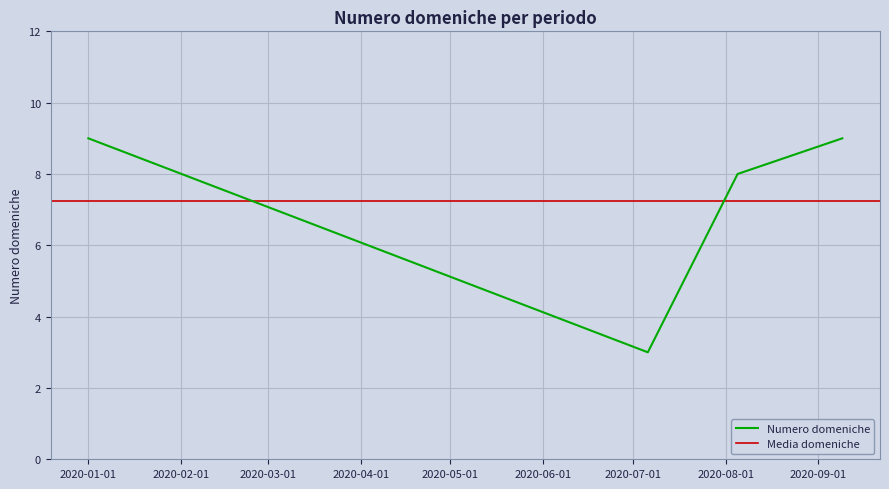

Which label corresponds to the largest value in the chart?

2020-01-01